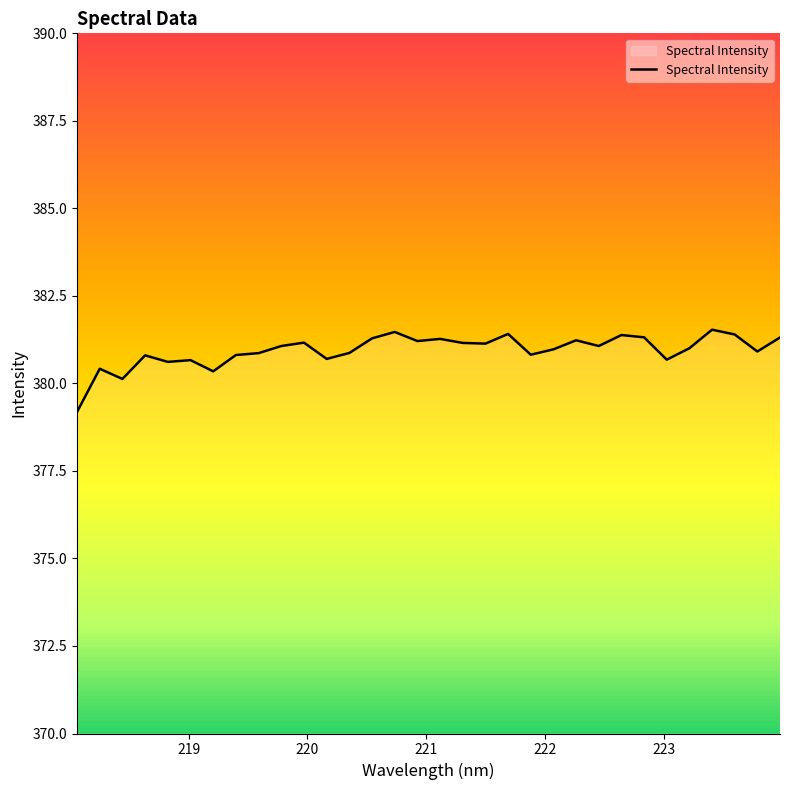

What is the maximum value shown in the chart?

381.5